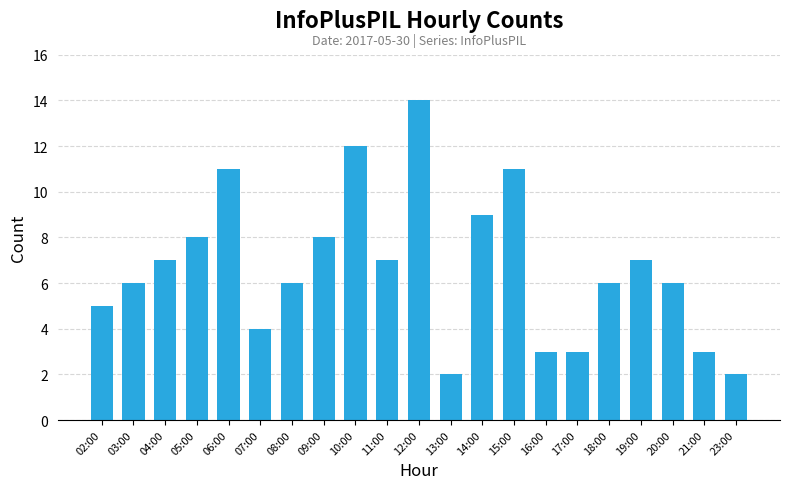

What is the difference between the values at 12:00 and 08:00?

8